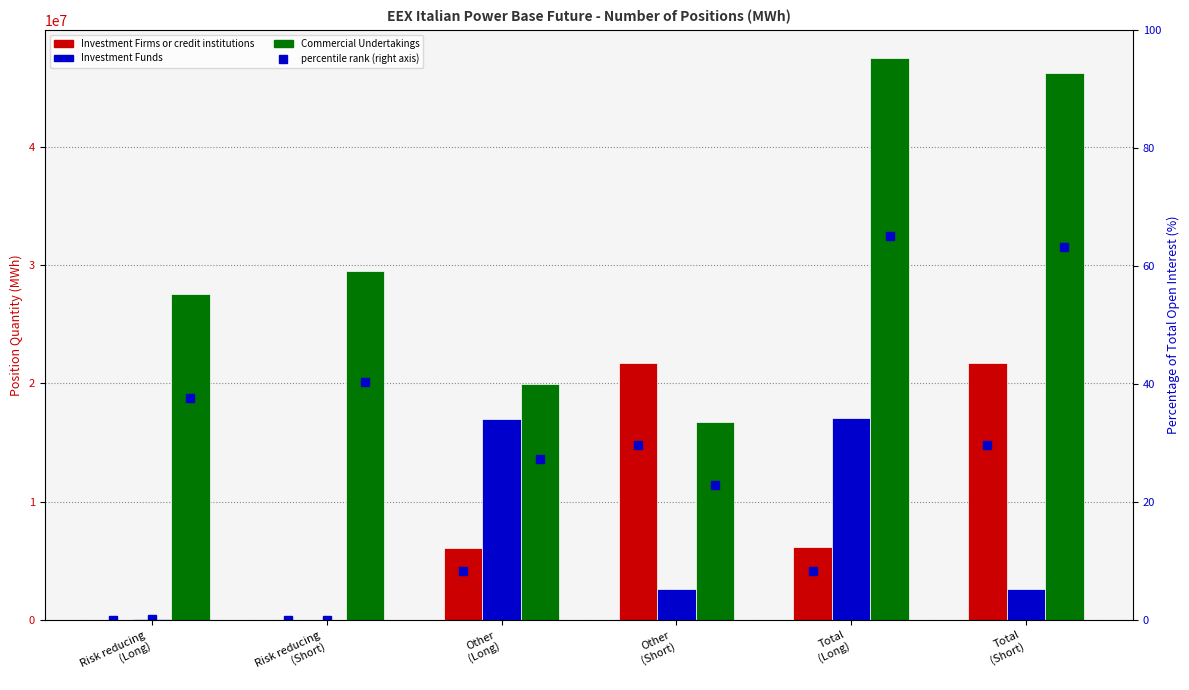

Count the number of data series in this chart.

6